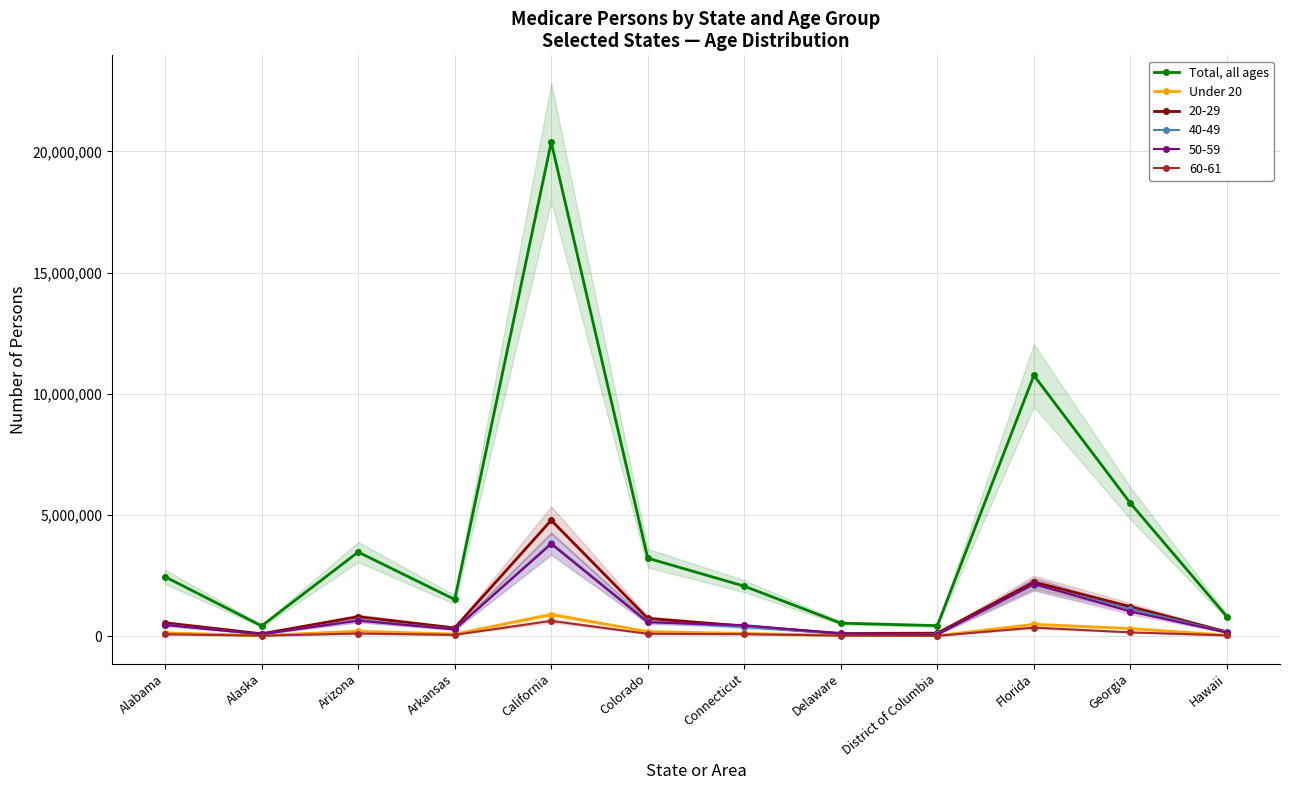

True or false: Under 20 and Total, all ages intersect in this chart.

False